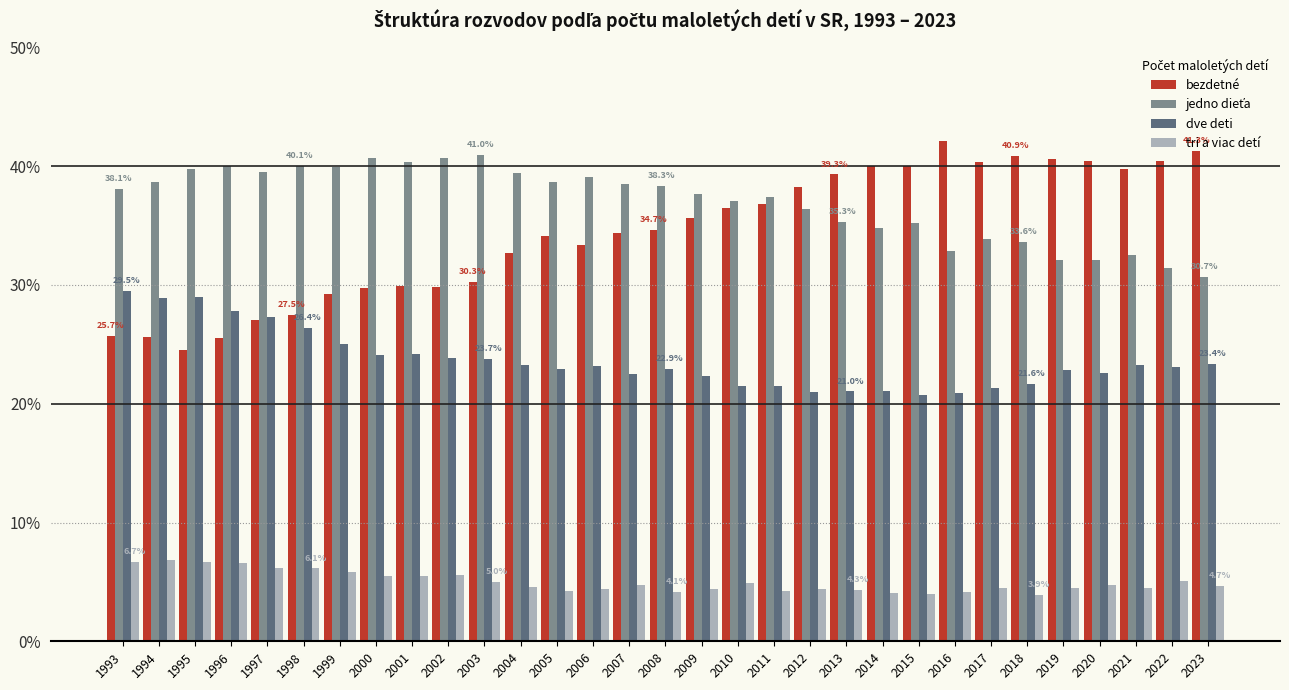

What is the greatest value displayed?

42.1